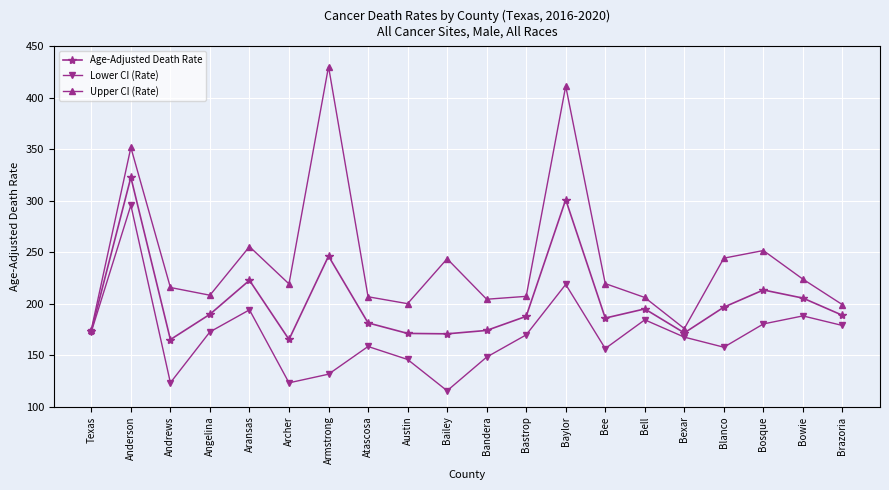

What is the difference between the highest and lowest values at Bexar?

8.3